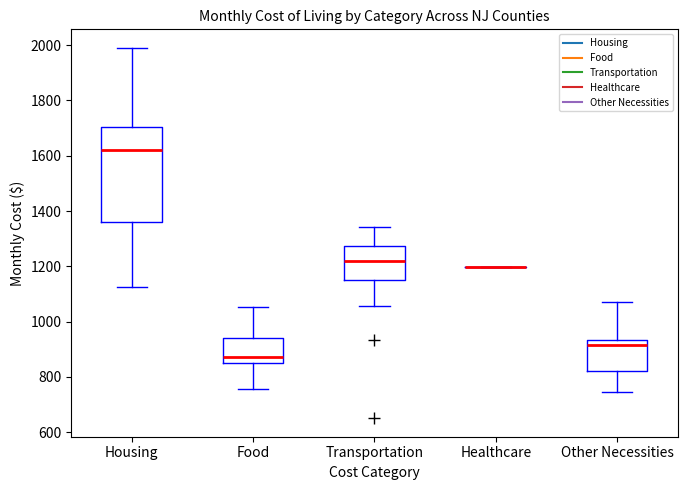

Reading left to right, read every box against the y-axis: the position of its median line, the range the box covers, and the ends of its whiskers. The values are not printed on the chart, so give them approximately, as read against the axis.

Housing: median 1620, box 1360 to 1700, whiskers 1120 to 2000
Food: median 880, box 840 to 940, whiskers 760 to 1060
Transportation: median 1220, box 1160 to 1280, whiskers 1060 to 1340
Healthcare: box collapsed to a line at 1200, whiskers 1200 to 1200
Other Necessities: median 920, box 820 to 940, whiskers 740 to 1080